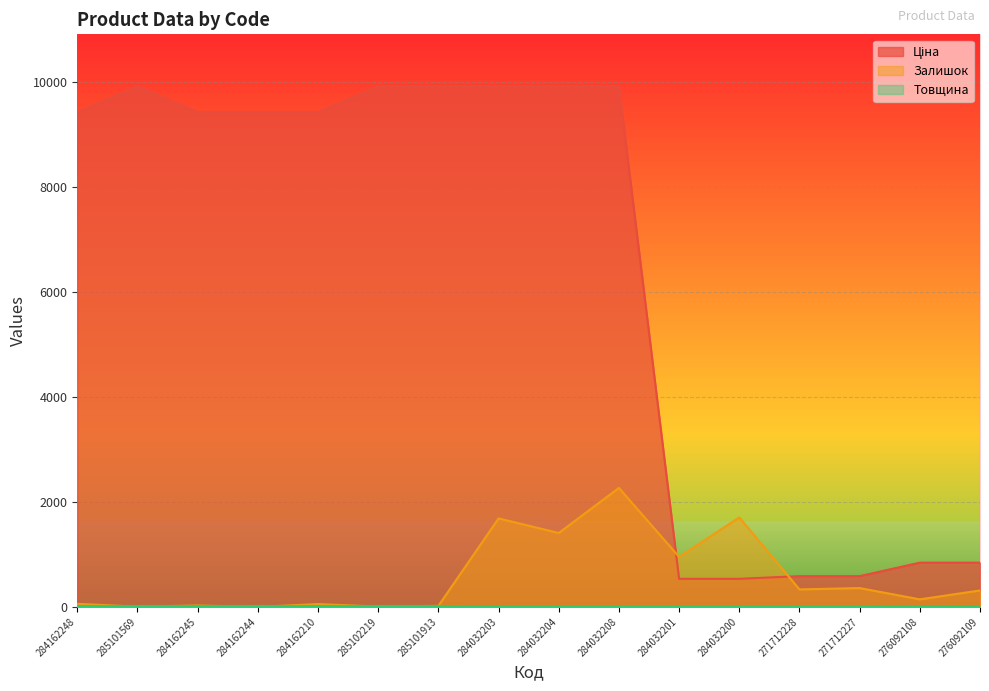

Where is Залишок nearest to the value 1133?

284032201